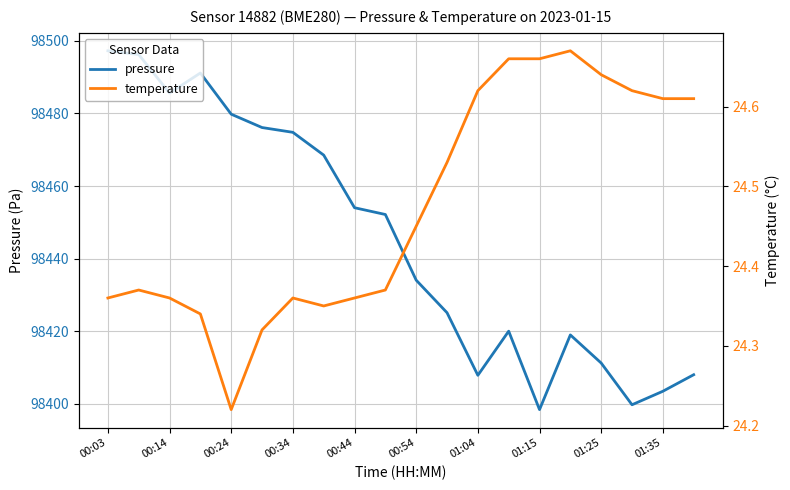

List the series in order of their peak value, highest first.

pressure, temperature